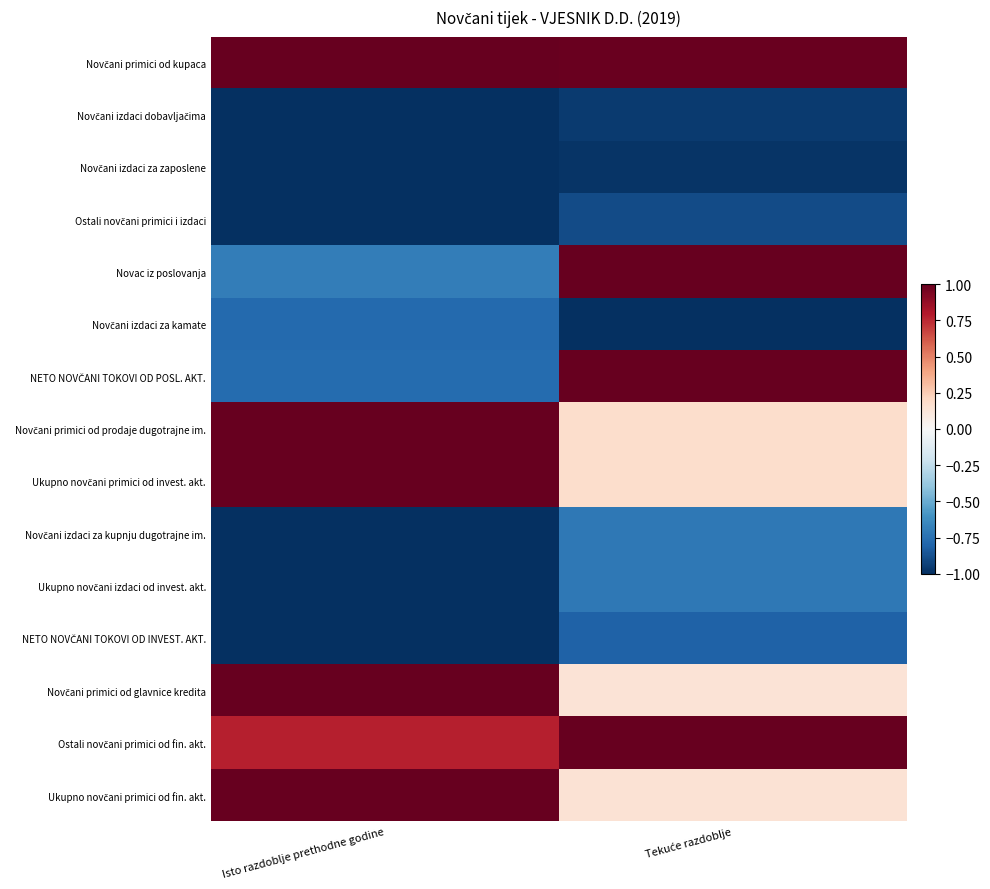

Which series has the widest spread of values?

NETO NOVČANI TOKOVI OD POSL. AKT.